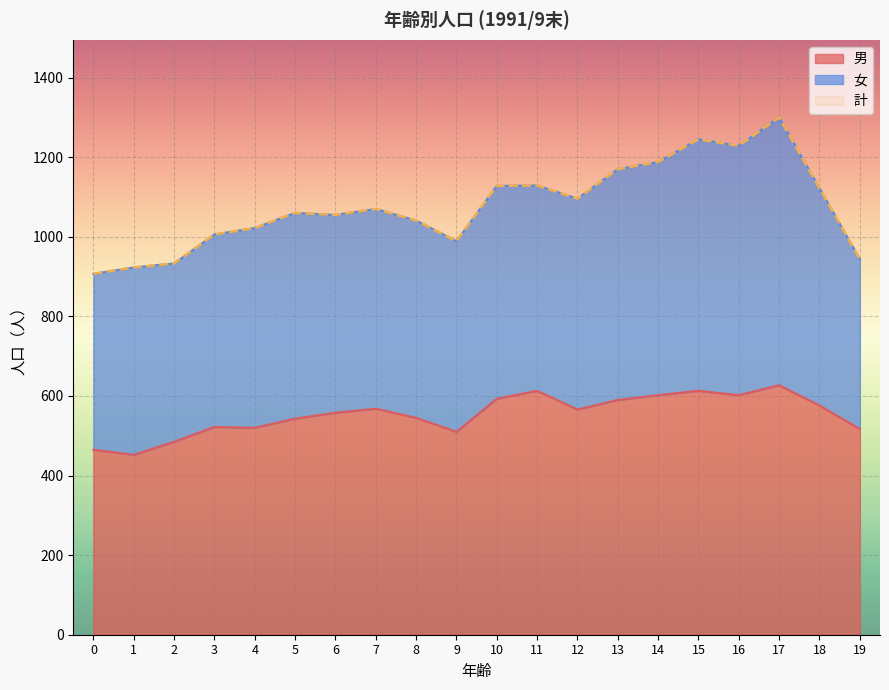

The value of 男 at 1 is 634. True or false?

False